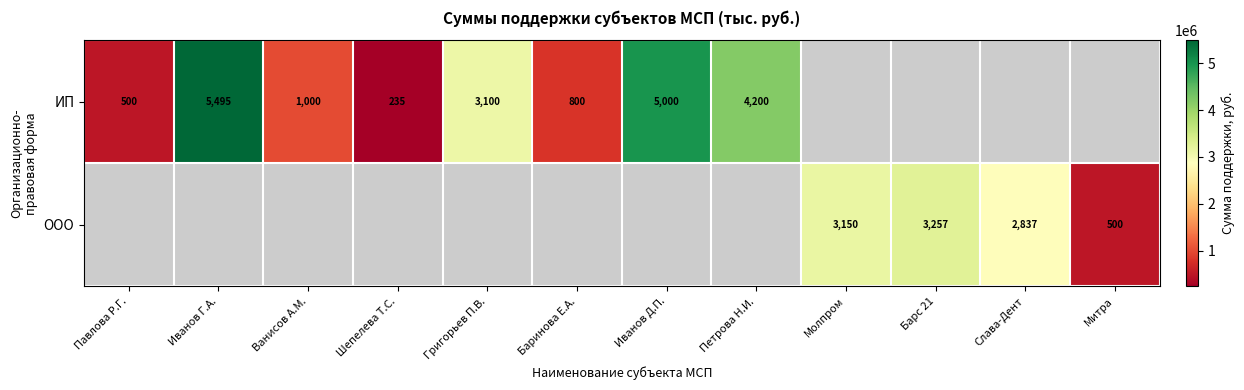

True or false: ООО has a value of 3257500.0 at Барс 21.

True